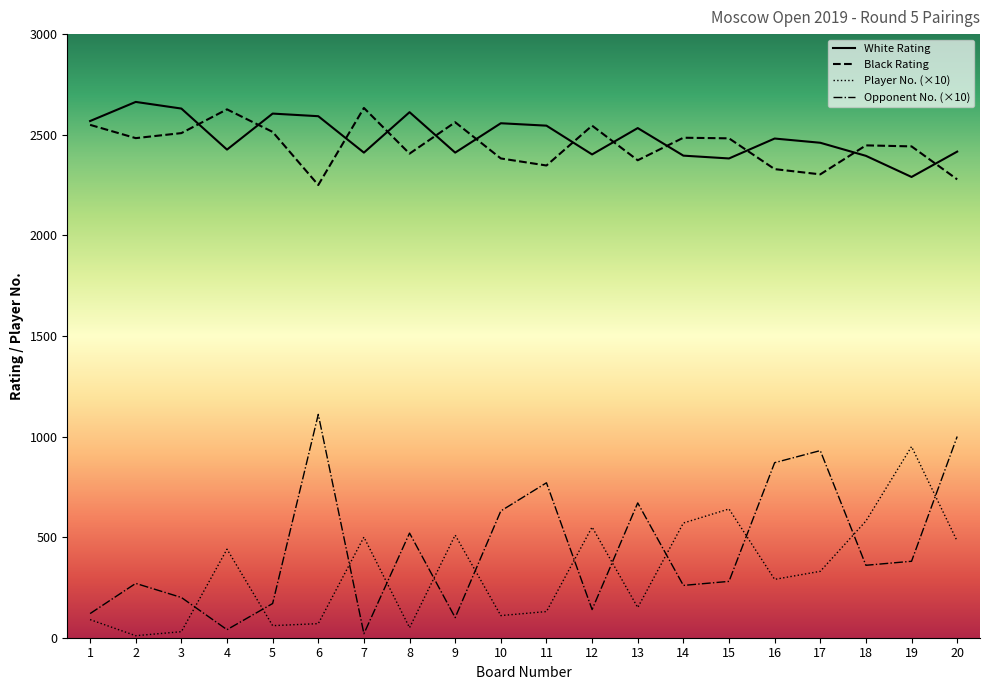

True or false: White Rating and Opponent No. (×10) cross at least once.

False